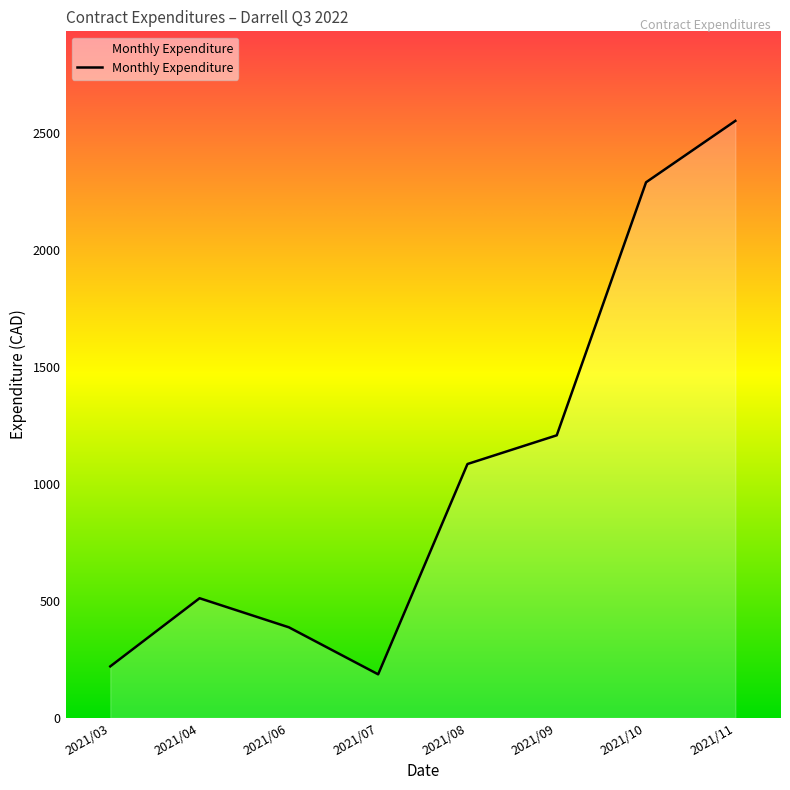

What is the greatest value displayed?

2549.7